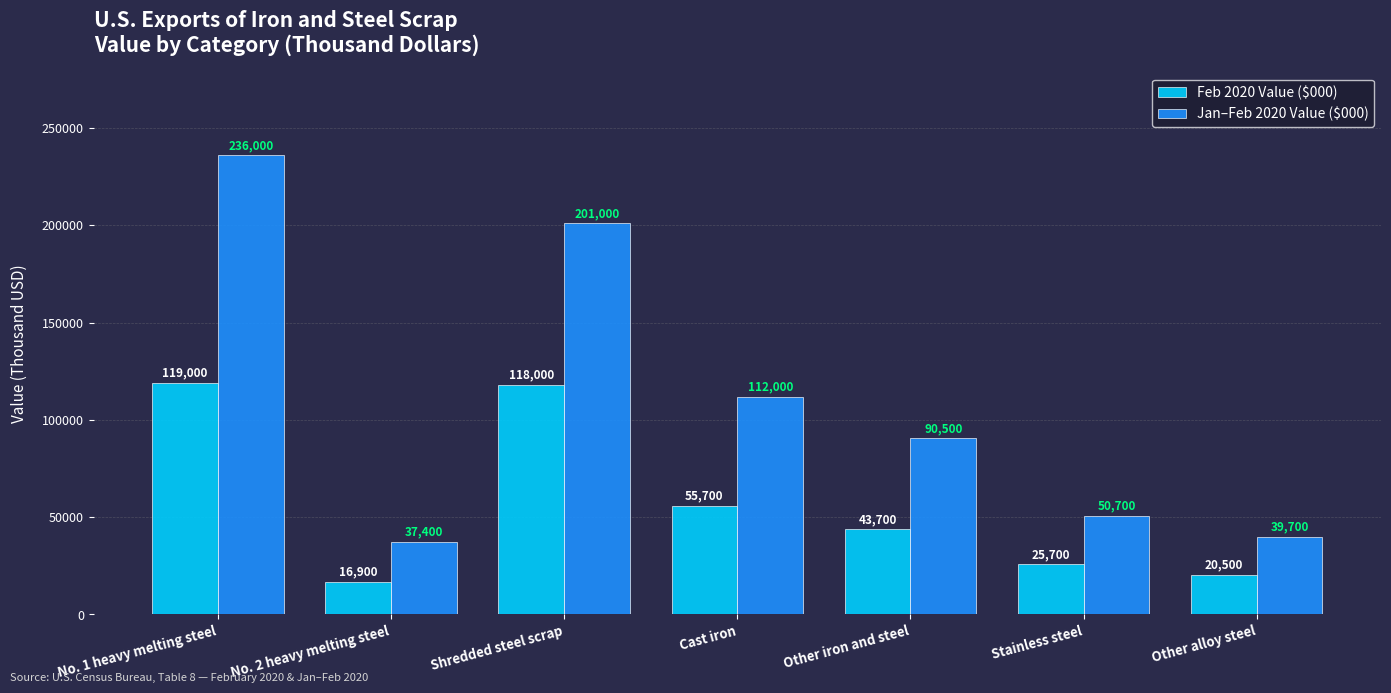

List the labels in order of Feb 2020 Value ($000) value, largest first.

No. 1 heavy melting steel, Shredded steel scrap, Cast iron, Other iron and steel, Stainless steel, Other alloy steel, No. 2 heavy melting steel